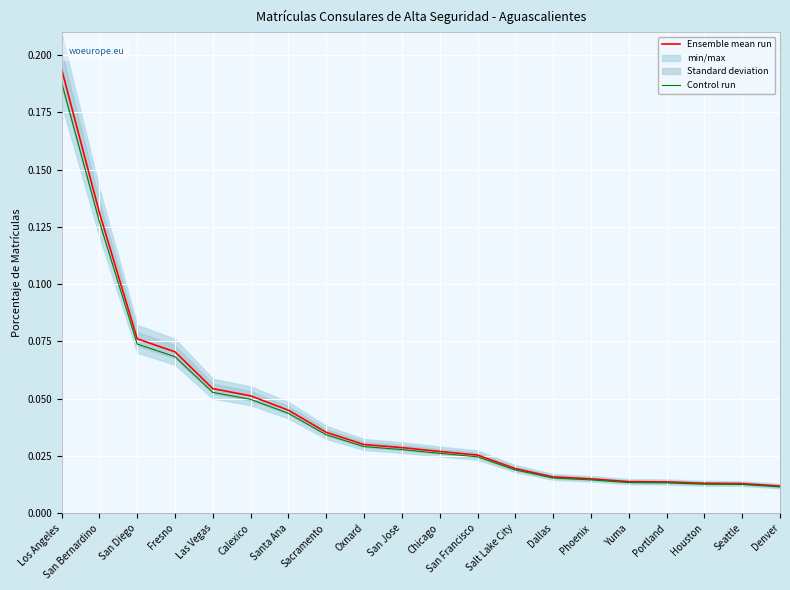

Reading left to right, list all the values displayed in this chart.

Ensemble mean run: Los Angeles=0.2	San Bernardino=0.1	San Diego=0.1	Fresno=0.1	Las Vegas=0.1	Calexico=0.1	Santa Ana=0.0	Sacramento=0.0	Oxnard=0.0	San Jose=0.0	Chicago=0.0	San Francisco=0.0	Salt Lake City=0.0	Dallas=0.0	Phoenix=0.0	Yuma=0.0	Portland=0.0	Houston=0.0	Seattle=0.0	Denver=0.0
Control run: Los Angeles=0.2	San Bernardino=0.1	San Diego=0.1	Fresno=0.1	Las Vegas=0.1	Calexico=0.0	Santa Ana=0.0	Sacramento=0.0	Oxnard=0.0	San Jose=0.0	Chicago=0.0	San Francisco=0.0	Salt Lake City=0.0	Dallas=0.0	Phoenix=0.0	Yuma=0.0	Portland=0.0	Houston=0.0	Seattle=0.0	Denver=0.0